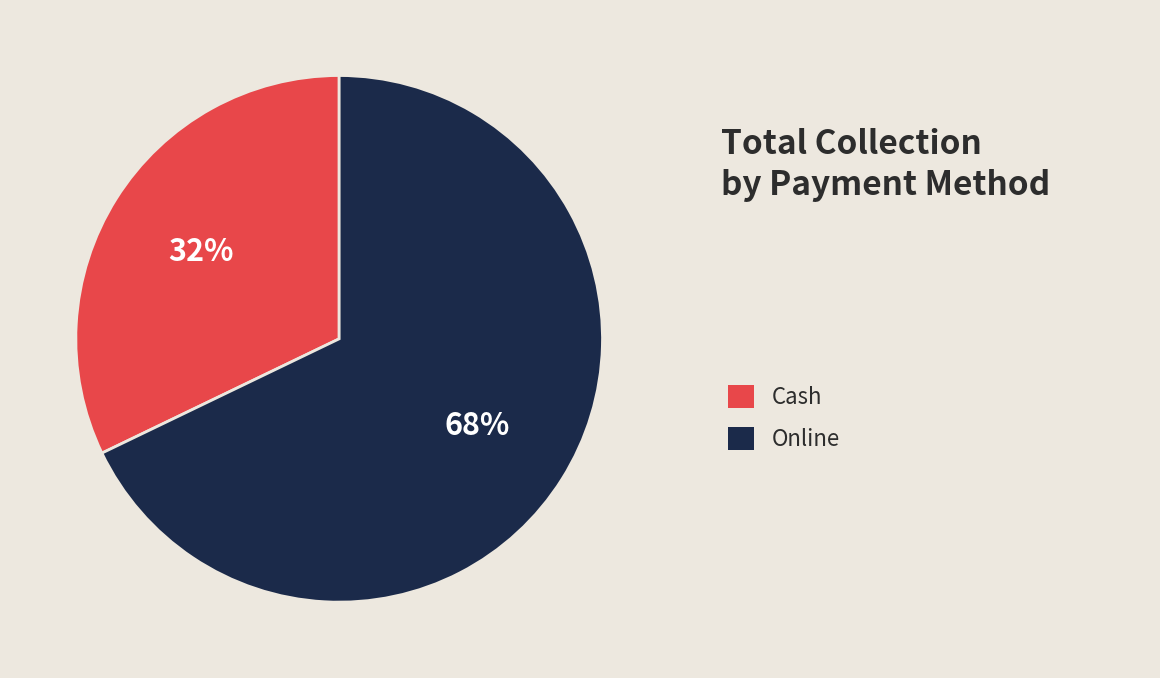

Is there any slice that represents more than half of the pie?

Yes